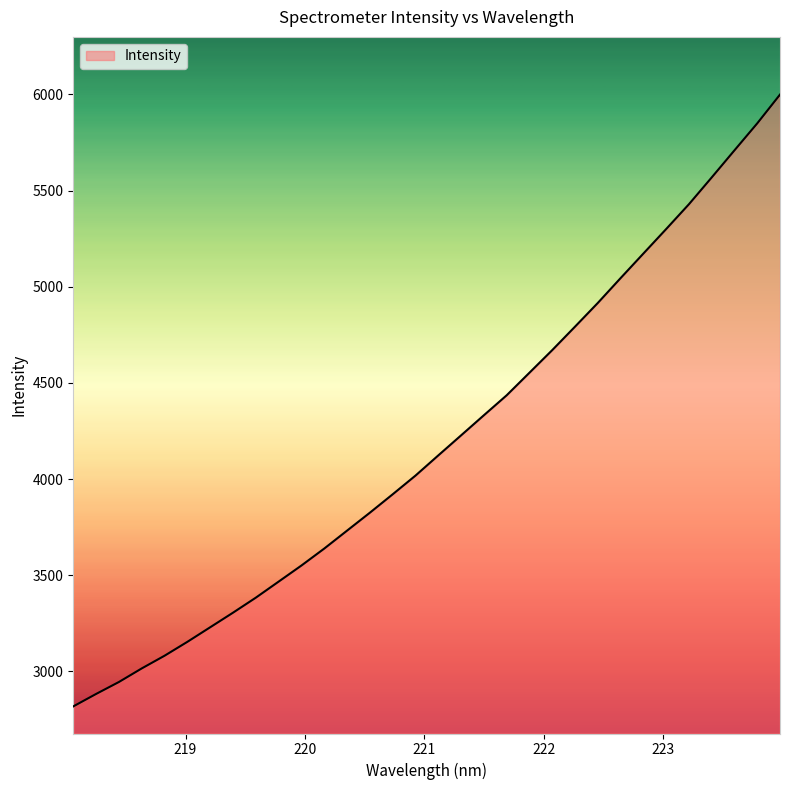

What is the minimum value shown in the chart?

2818.0